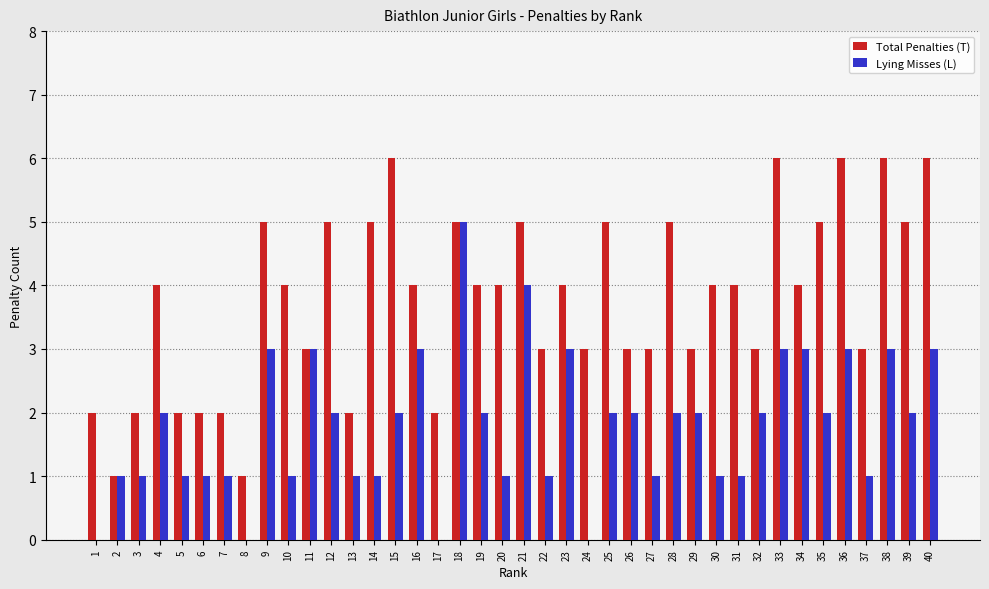

What is the total value across all series at 24?

3